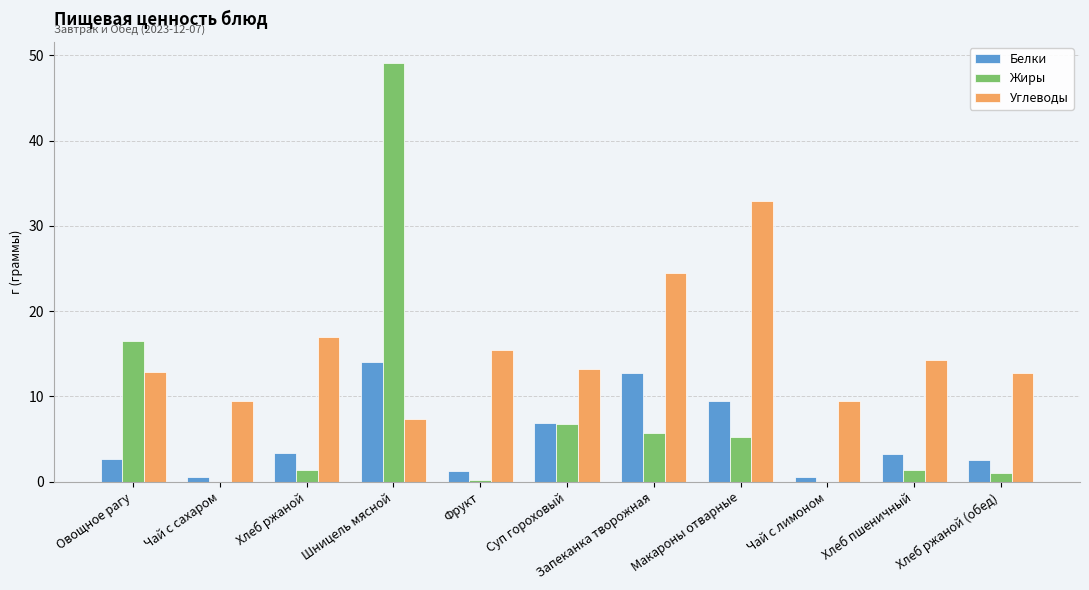

What is the greatest value displayed?

49.1